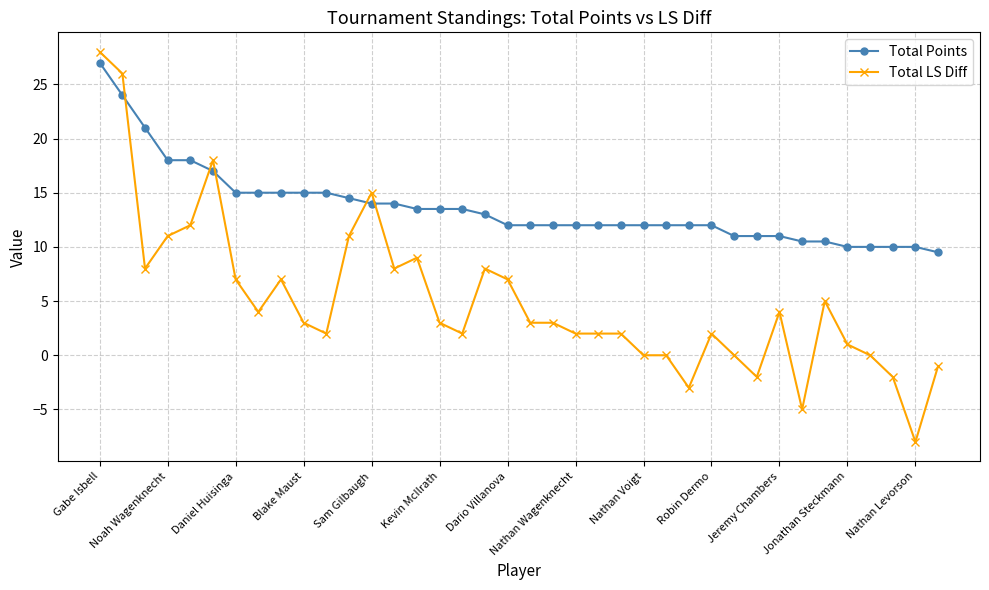

After their last crossing, which series has the higher values: Total Points or Total LS Diff?

Total Points